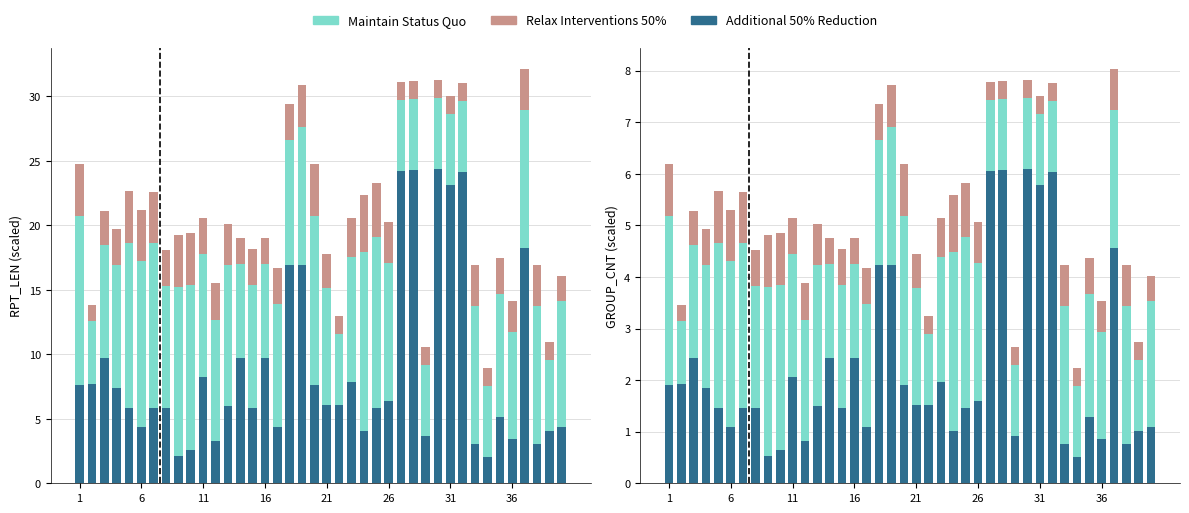

Which series has the widest spread of values?

Additional 50% Reduction